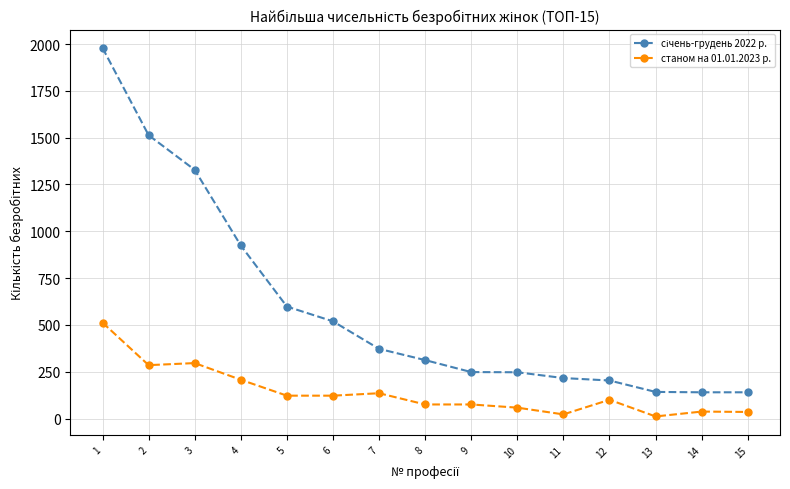

True or false: станом на 01.01.2023 р. has more than 2 points higher than both neighbors.

True